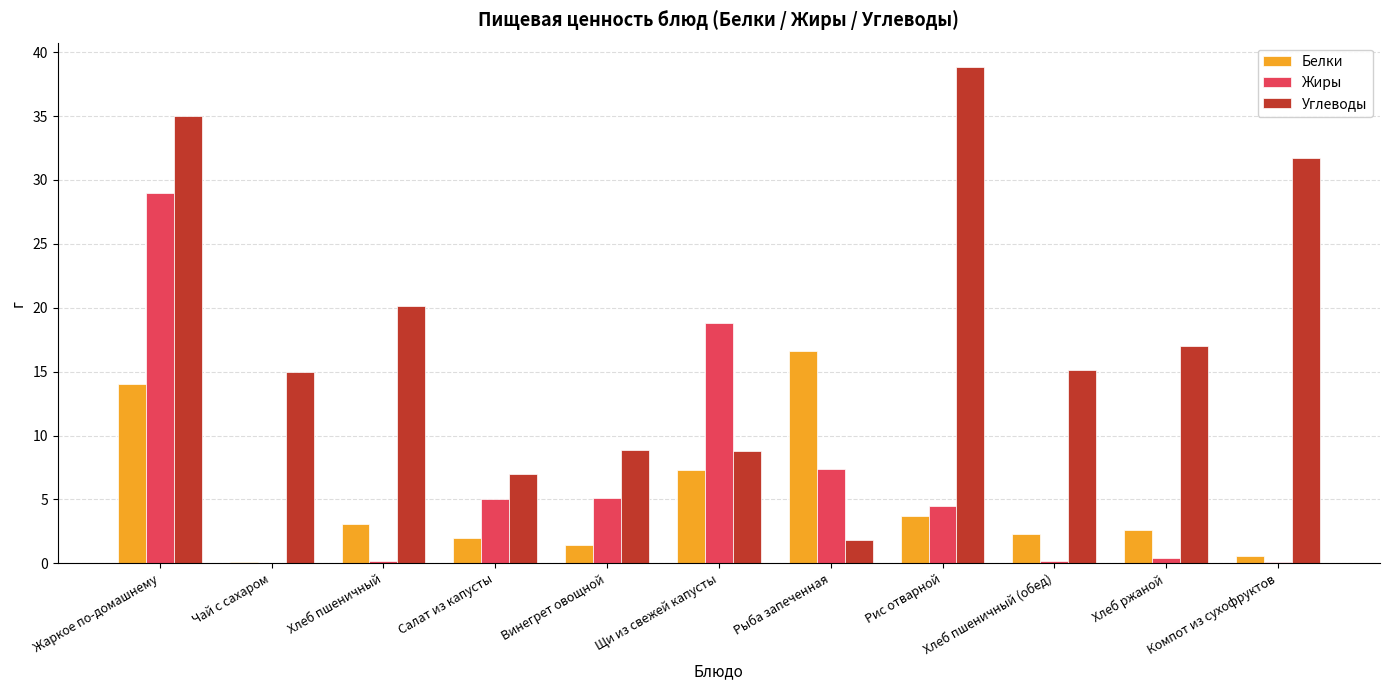

Which series changed the most between Хлеб пшеничный and Хлеб пшеничный (обед)?

Углеводы